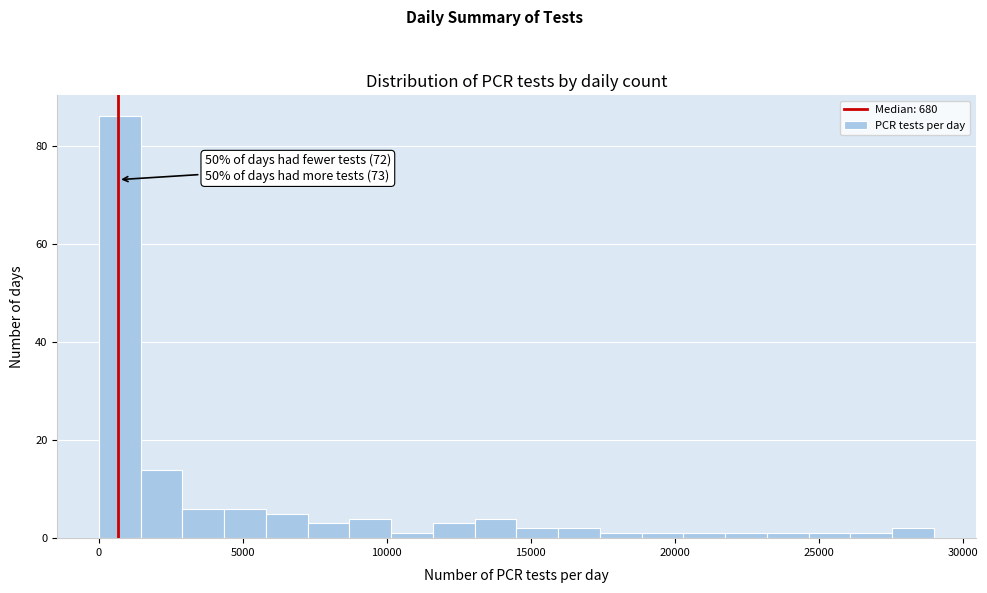

Read against the x-axis, roughly where is the centre of the tallest bar?

500